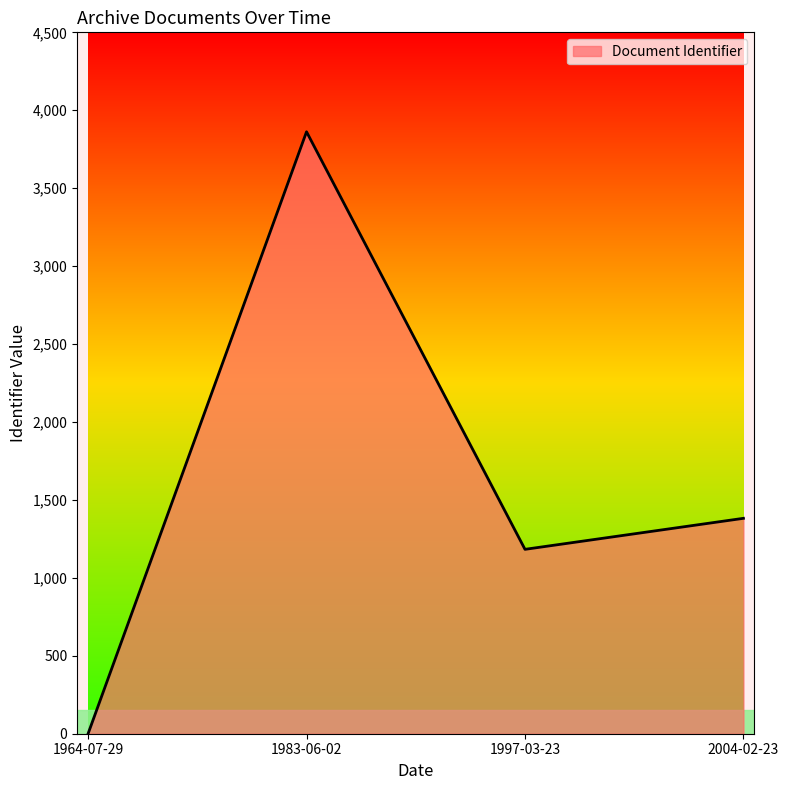

At which category does the data reach its first local peak?

1983-06-02